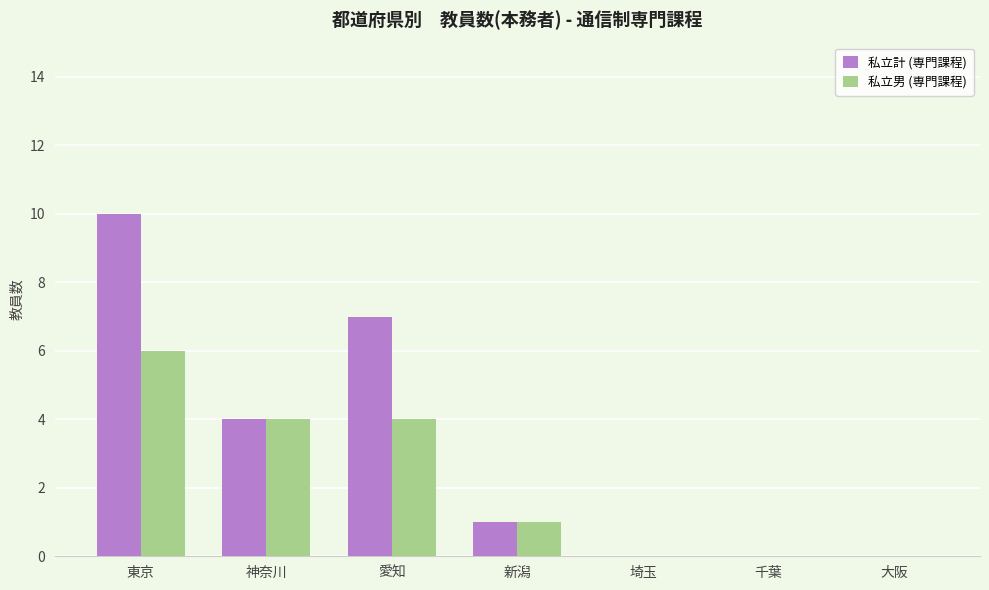

Which series has the largest total across all categories?

私立計 (専門課程)